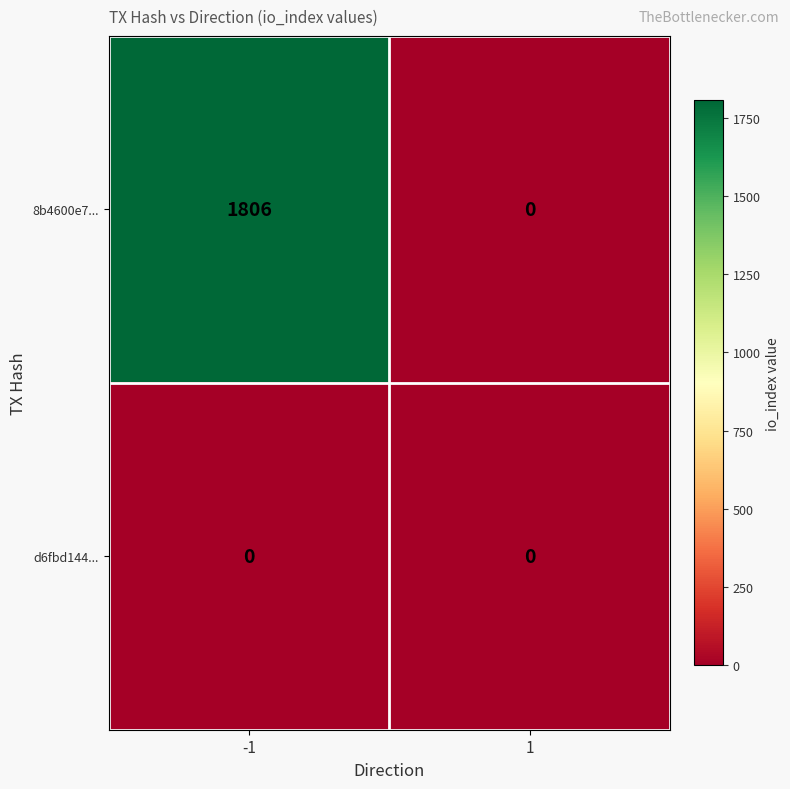

What is the greatest value displayed?

1806